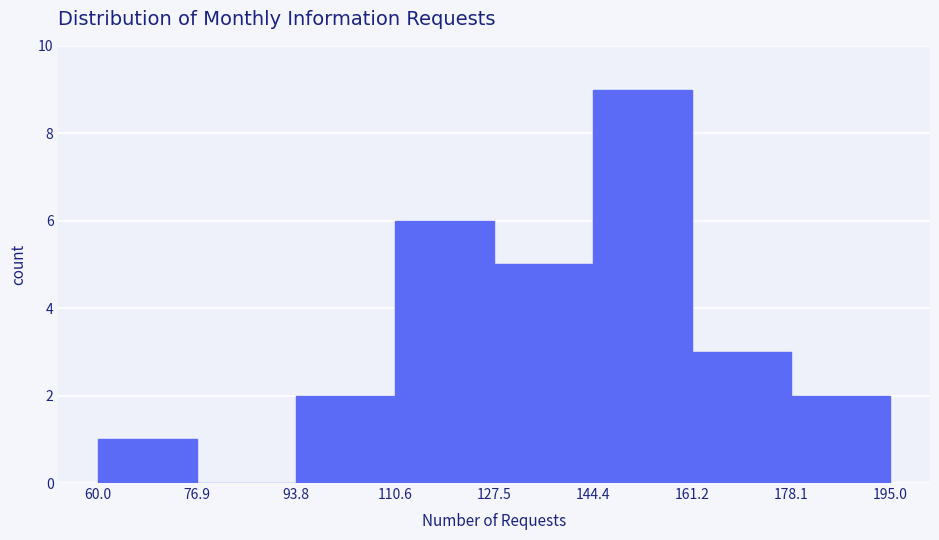

Which range on the x-axis has the tallest bar?

144.4 to 161.2